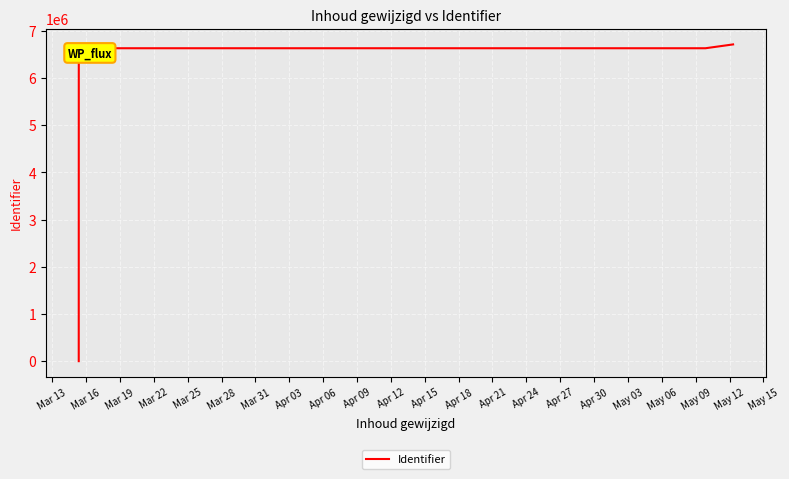

What is the difference between the maximum and minimum values?

6709815